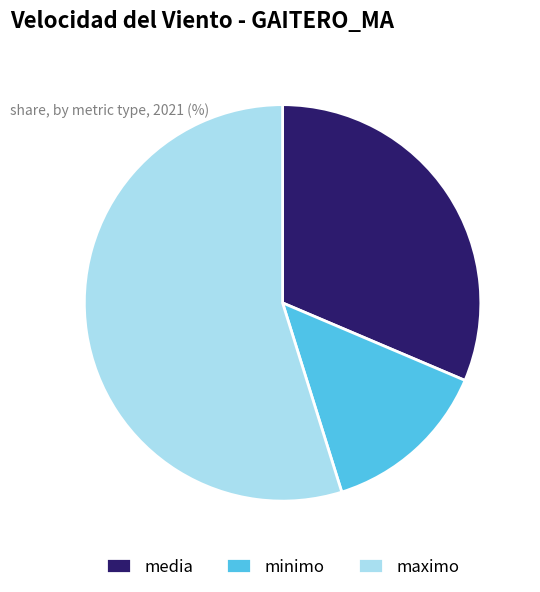

Which slice represents more than half of the pie?

maximo